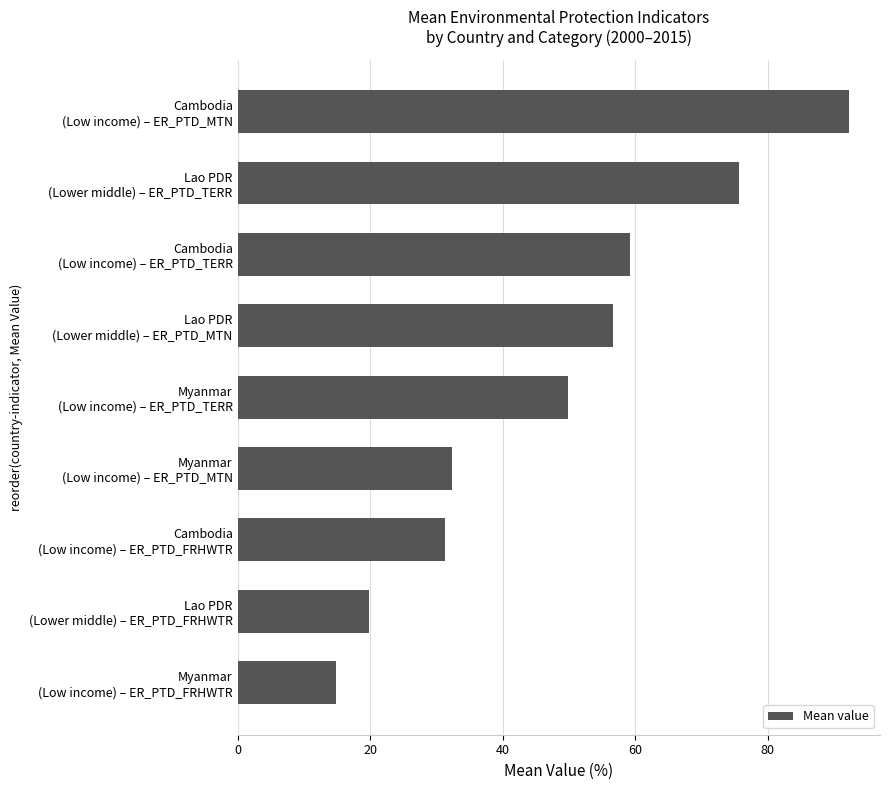

What is the smallest value displayed?

14.8